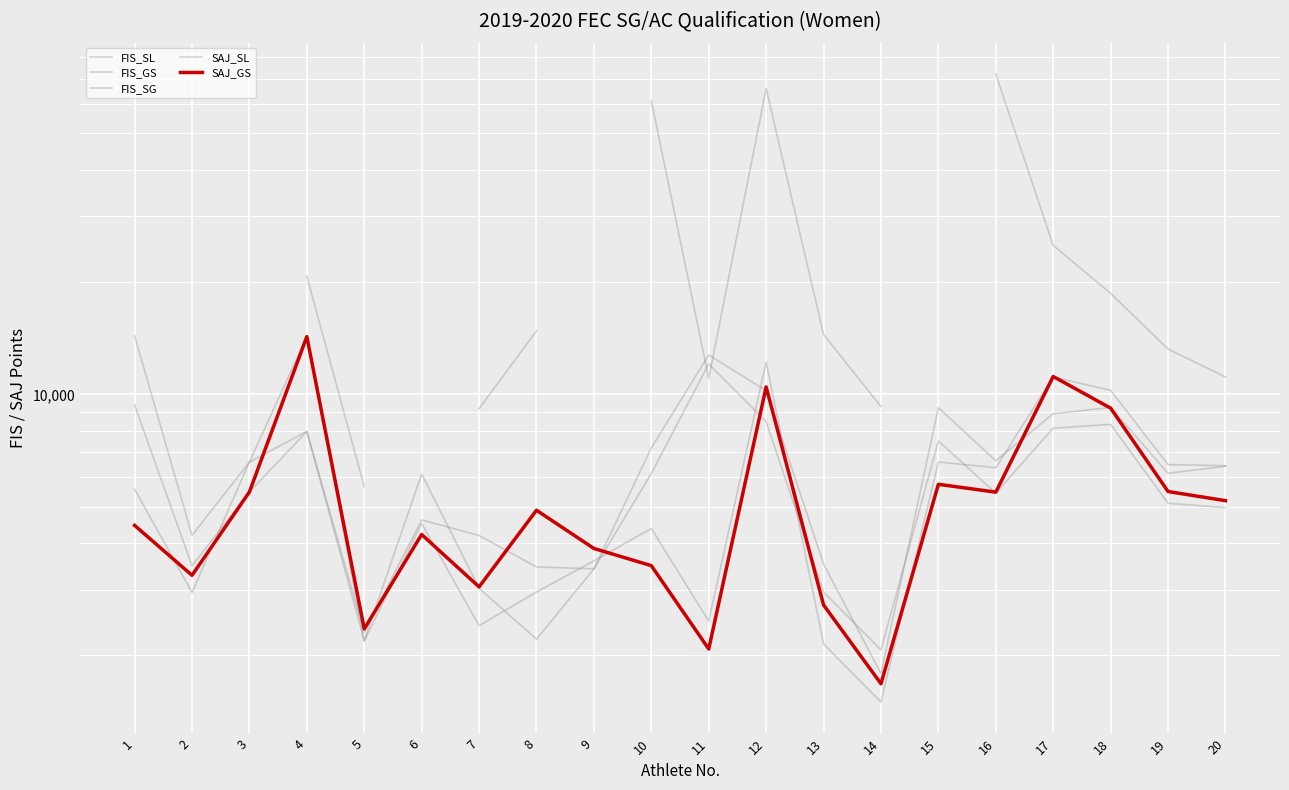

Is the value of FIS_GS at 6 greater than the value of SAJ_GS at 1?

Yes